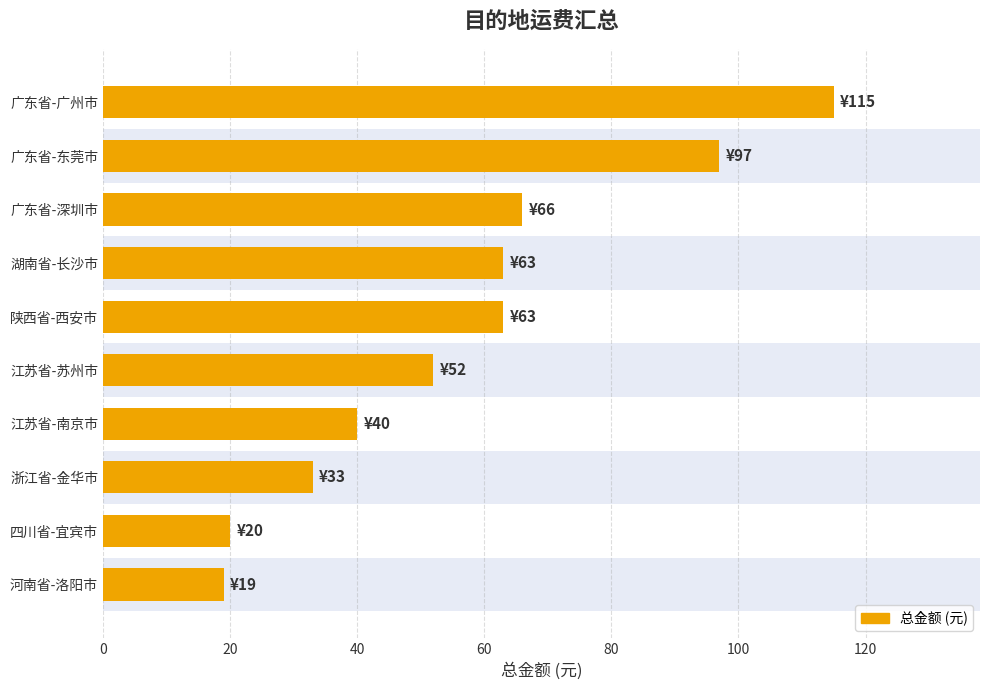

The chart shows a value of 132 at 广东省-东莞市. True or false?

False